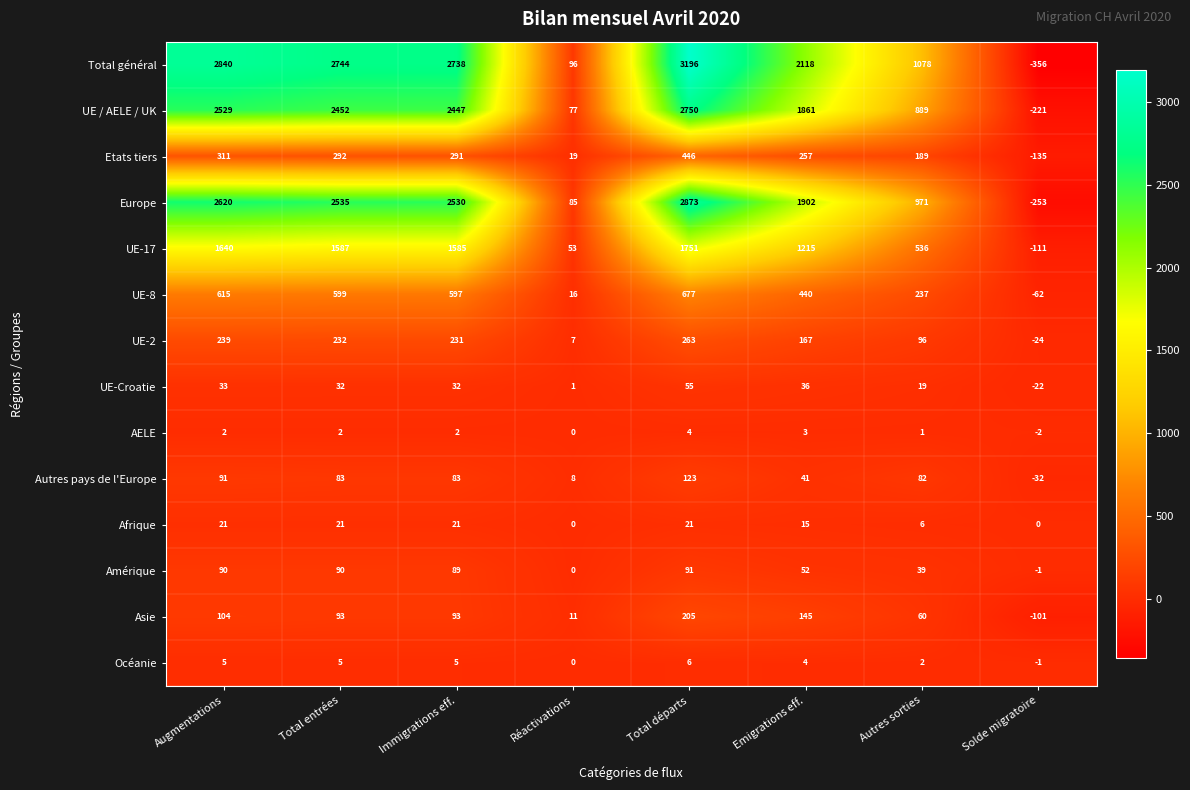

Which category has the highest value across all series?

Total départs